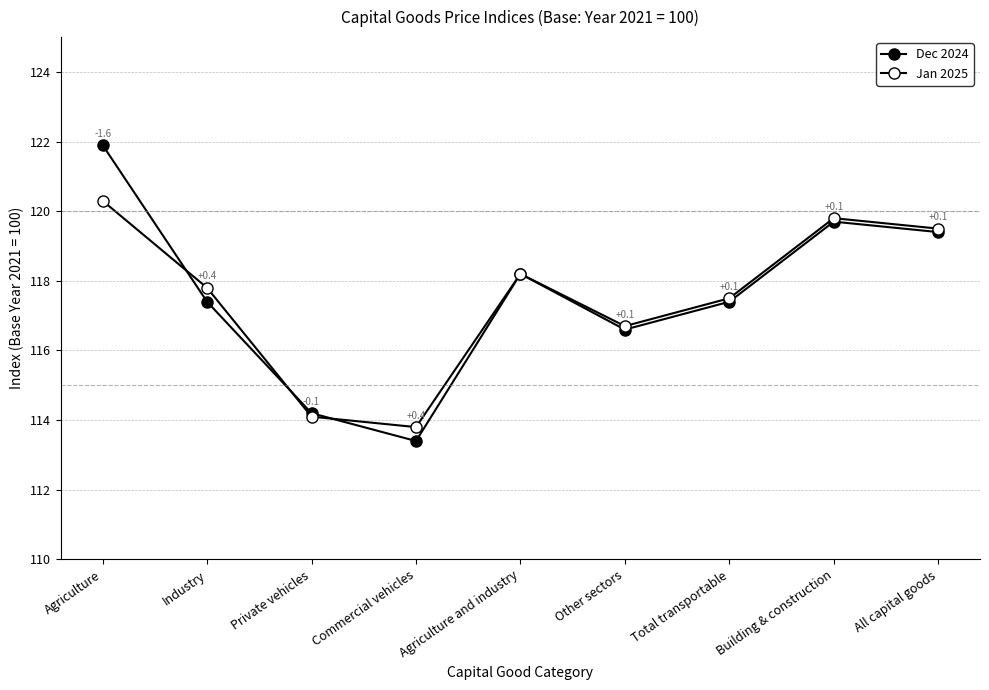

How many categories are shown in the chart?

9